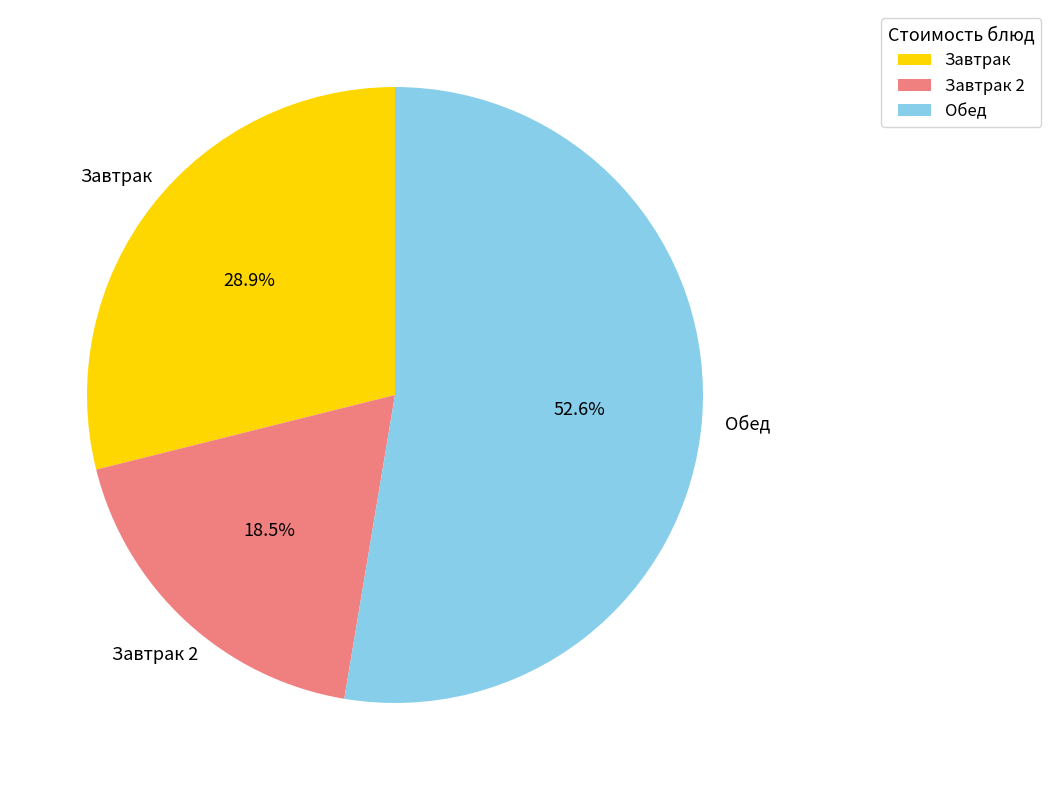

Do Обед and Завтрак 2 together represent more than half of the pie?

Yes